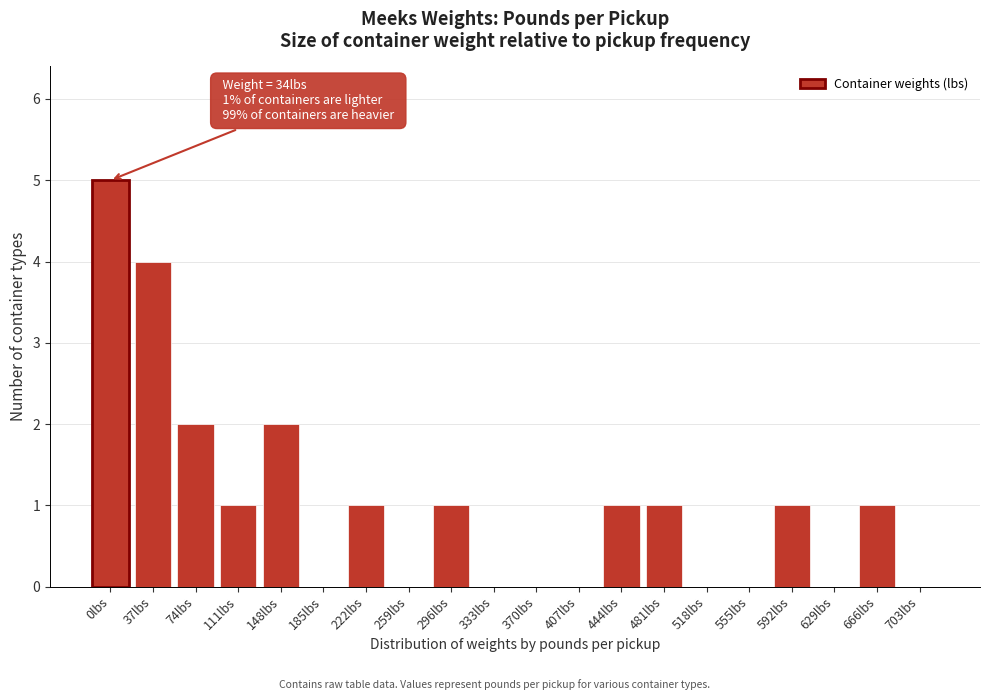

Reading right to left, extract all data points from this chart.

703lbs=0	666lbs=1	629lbs=0	592lbs=1	555lbs=0	518lbs=0	481lbs=1	444lbs=1	407lbs=0	370lbs=0	333lbs=0	296lbs=1	259lbs=0	222lbs=1	185lbs=0	148lbs=2	111lbs=1	74lbs=2	37lbs=4	0lbs=5